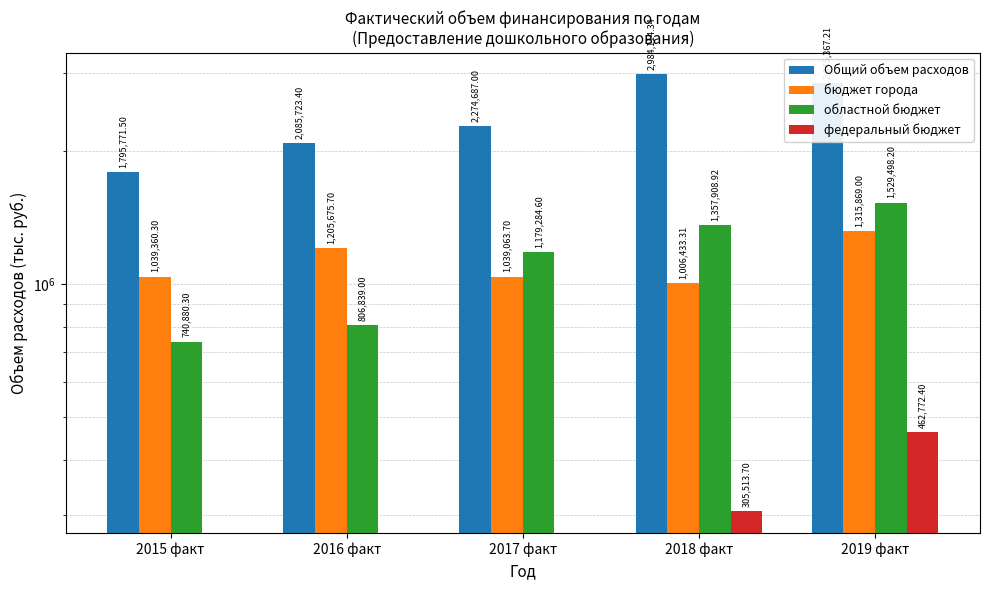

Reading right to left, what are all the values shown in this chart?

Общий объем расходов: 2019 факт=2845367.2	2018 факт=2984114.3	2017 факт=2274687.0	2016 факт=2085723.4	2015 факт=1795771.5
бюджет города: 2019 факт=1315869.0	2018 факт=1006433.3	2017 факт=1039063.7	2016 факт=1205675.7	2015 факт=1039360.3
областной бюджет: 2019 факт=1529498.2	2018 факт=1357908.9	2017 факт=1179284.6	2016 факт=806839.0	2015 факт=740880.3
федеральный бюджет: 2019 факт=462772.4	2018 факт=305513.7	2017 факт=0.0	2016 факт=0.0	2015 факт=0.0